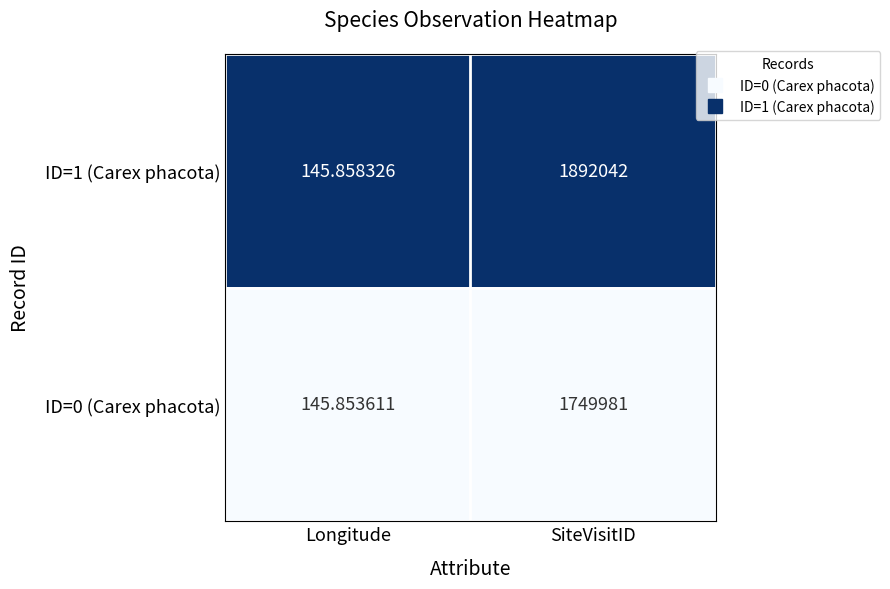

At SiteVisitID, list the series in order from largest to smallest.

ID=1 (Carex phacota), ID=0 (Carex phacota)